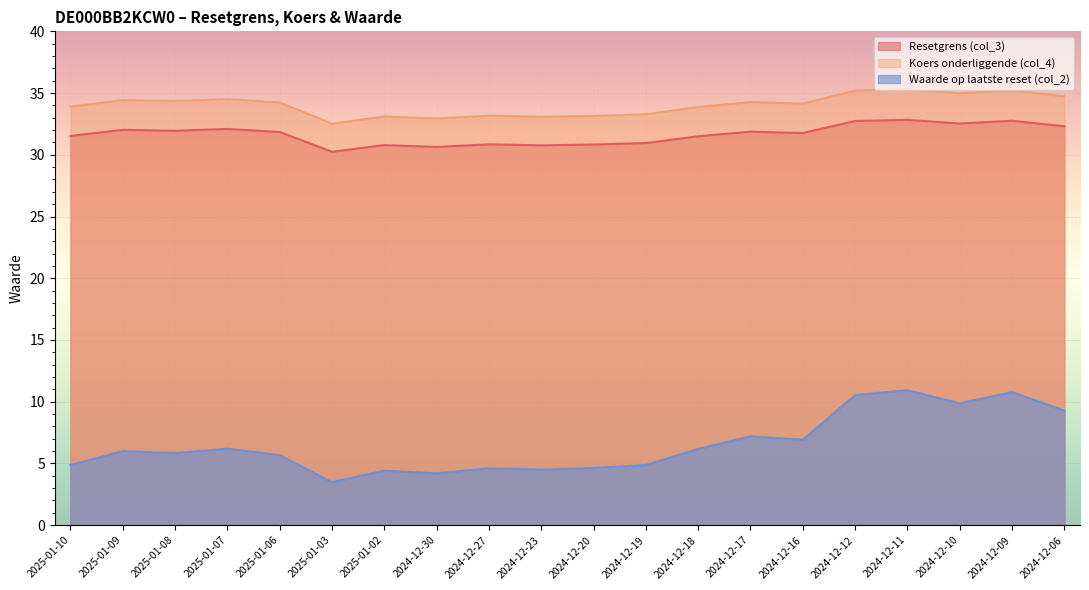

How many lines are shown in the chart?

3